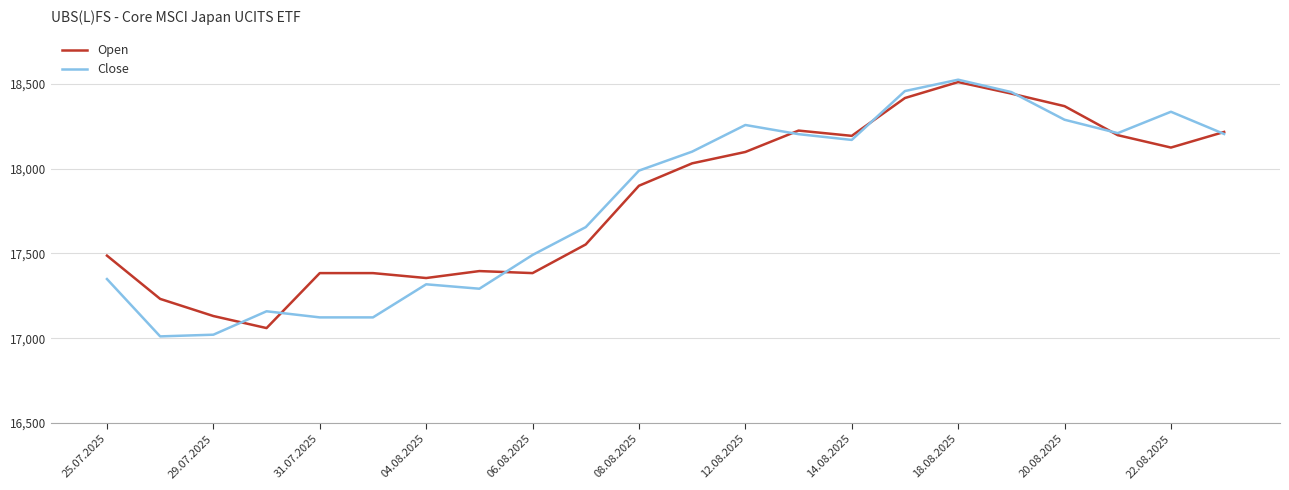

What is the greatest value displayed?

18524